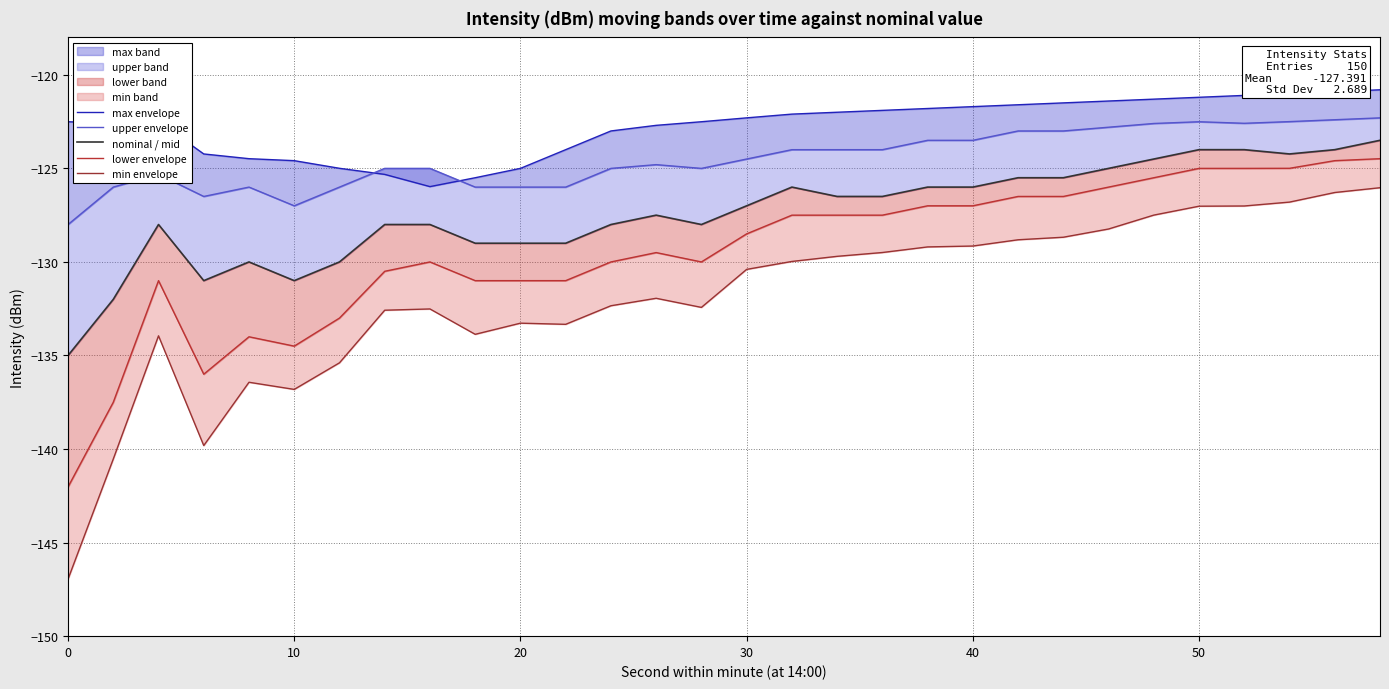

What is the highest value of the min envelope series?

-126.0